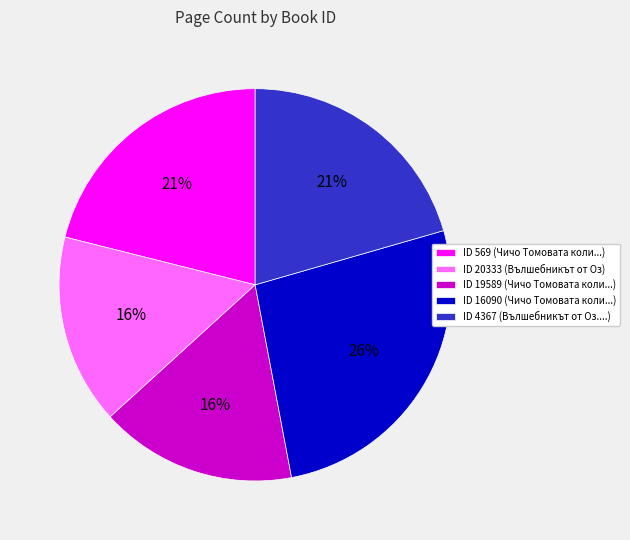

Combined, do ID 4367 (Вълшебникът от Оз....) and ID 20333 (Вълшебникът от Оз) account for over 50%?

No